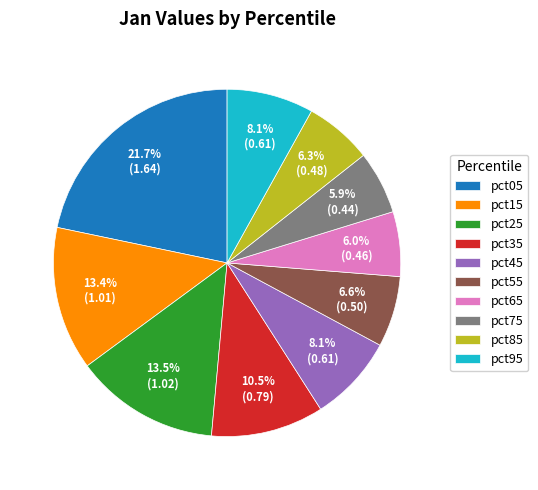

Is the sum of pct15 and pct45 greater than half?

No